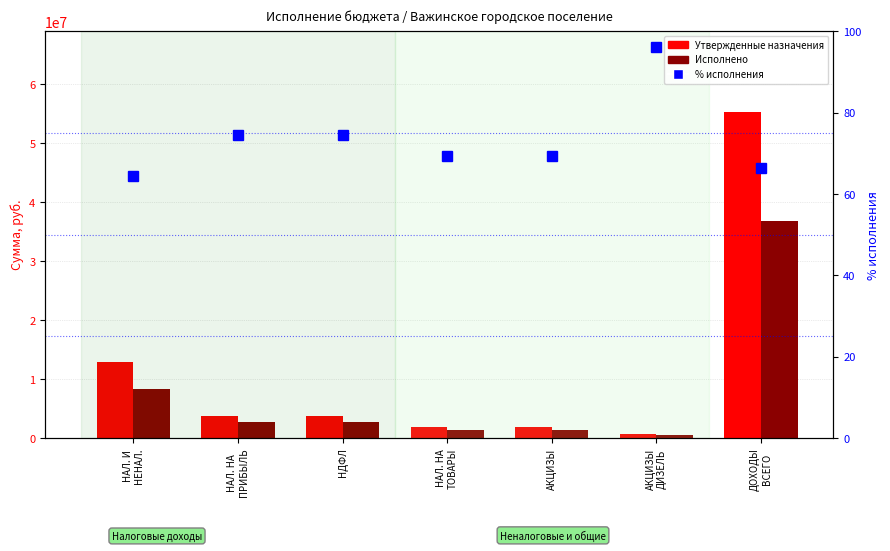

List the series in order of their overall mean, lowest first.

% исполнения, Исполнено, Утвержденные назначения